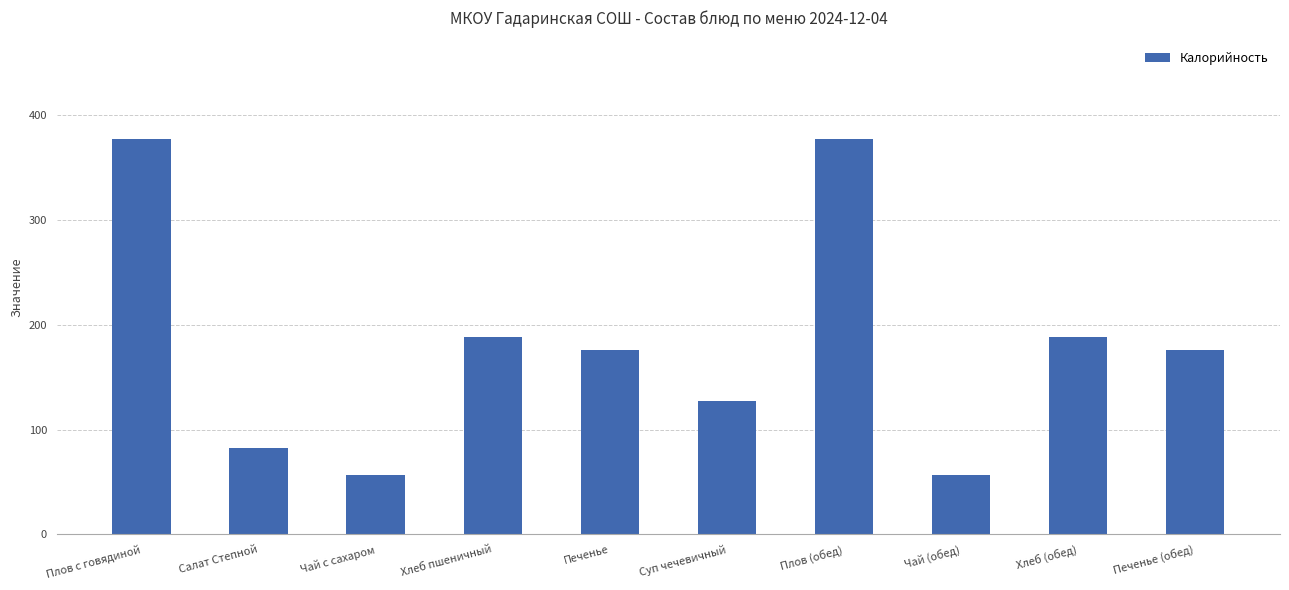

What is the sum of the values at Чай (обед) and Хлеб (обед)?

244.8